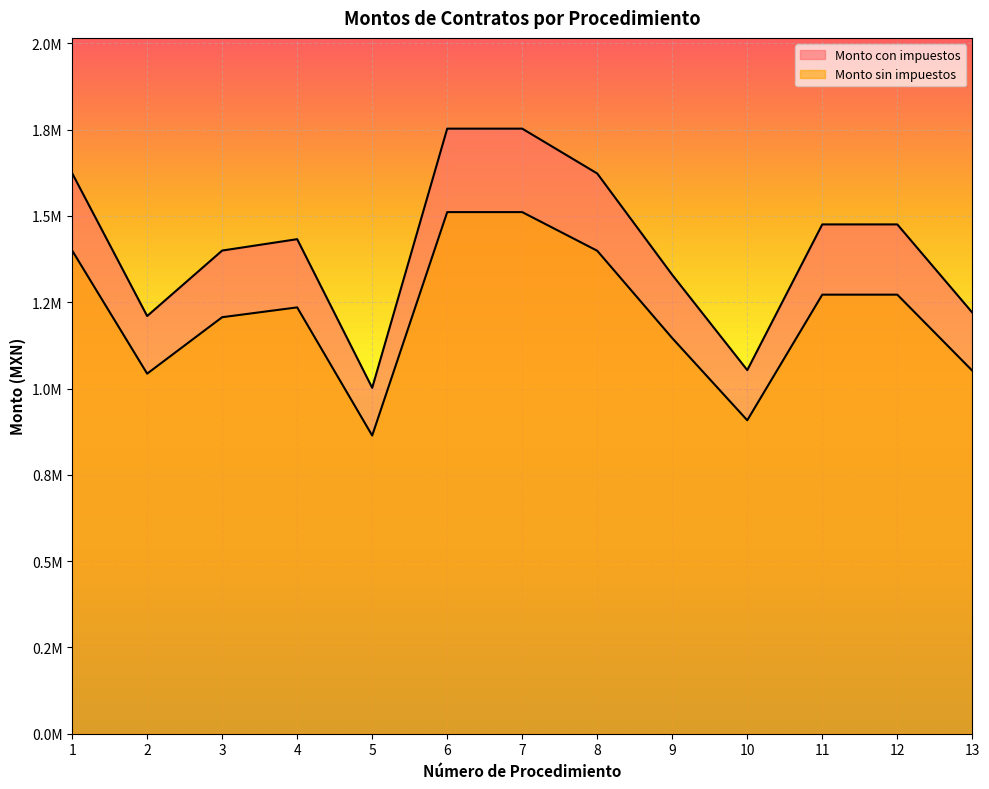

Count the number of categories in the chart.

13